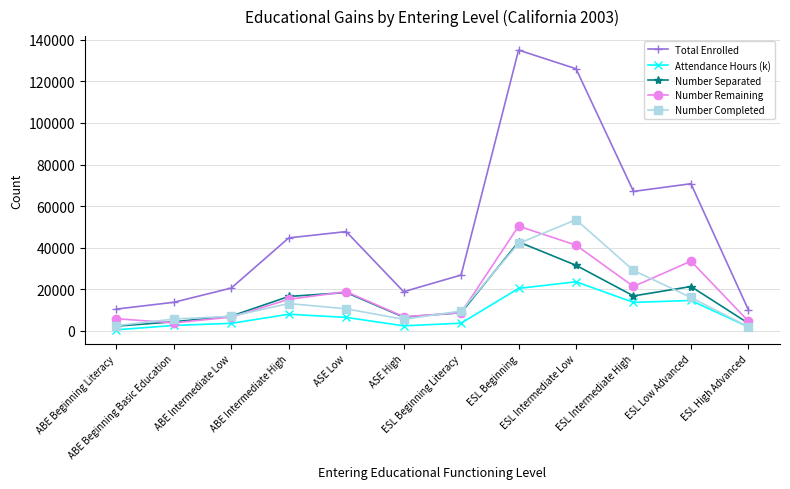

What is the value of the Number Separated point at the 6th from the left?

6530.0